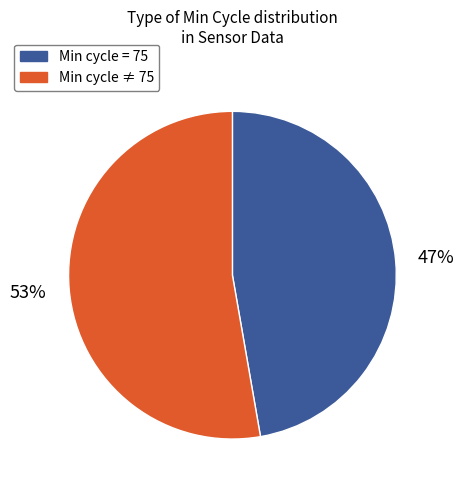

Is there a majority slice in this chart?

Yes